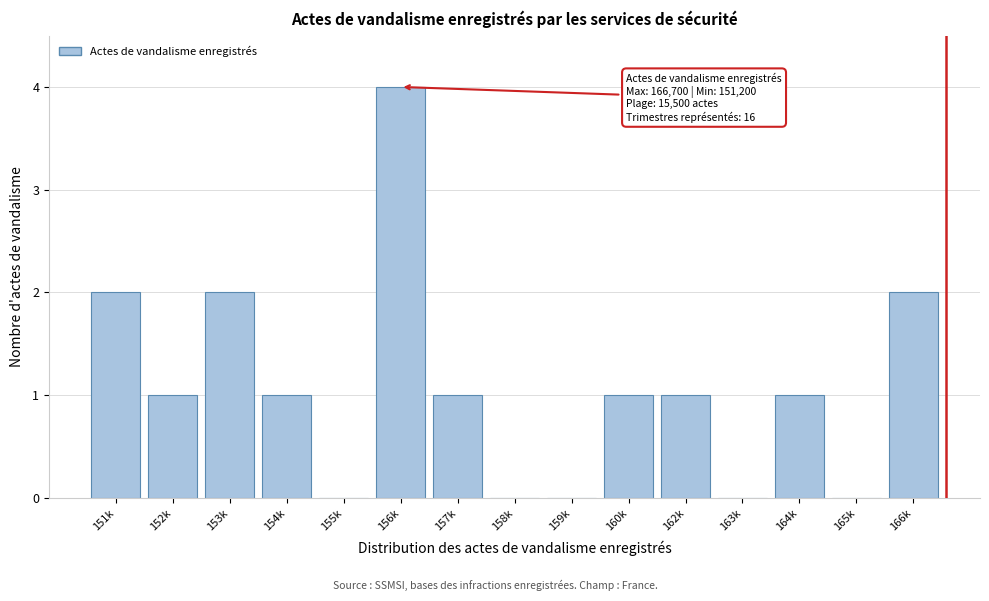

Reading left to right, what are all the values shown in this chart?

151k=2	152k=1	153k=2	154k=1	155k=0	156k=4	157k=1	158k=0	159k=0	160k=1	162k=1	163k=0	164k=1	165k=0	166k=2